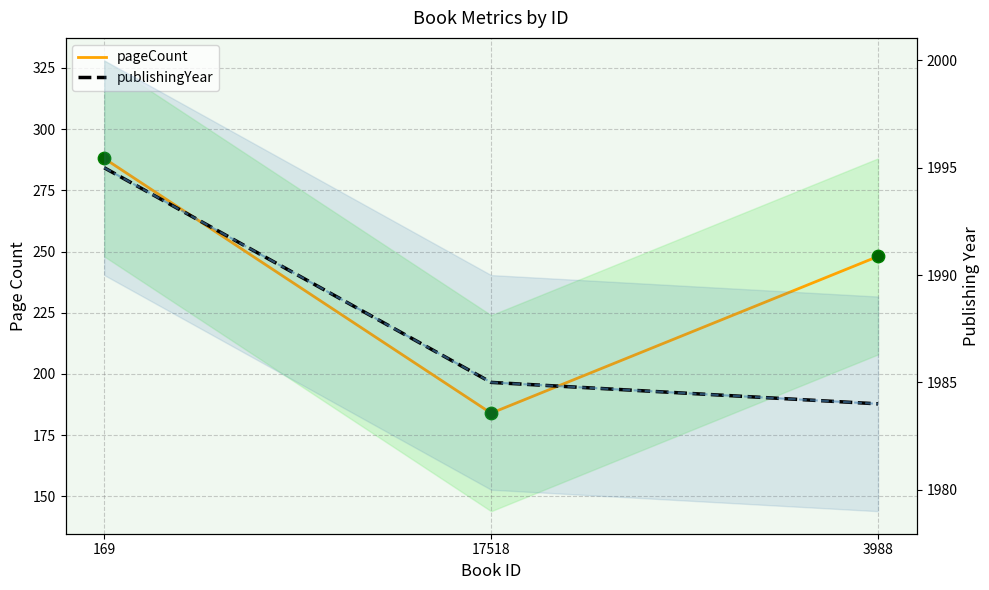

At how many categories does at least one series exceed 748?

3